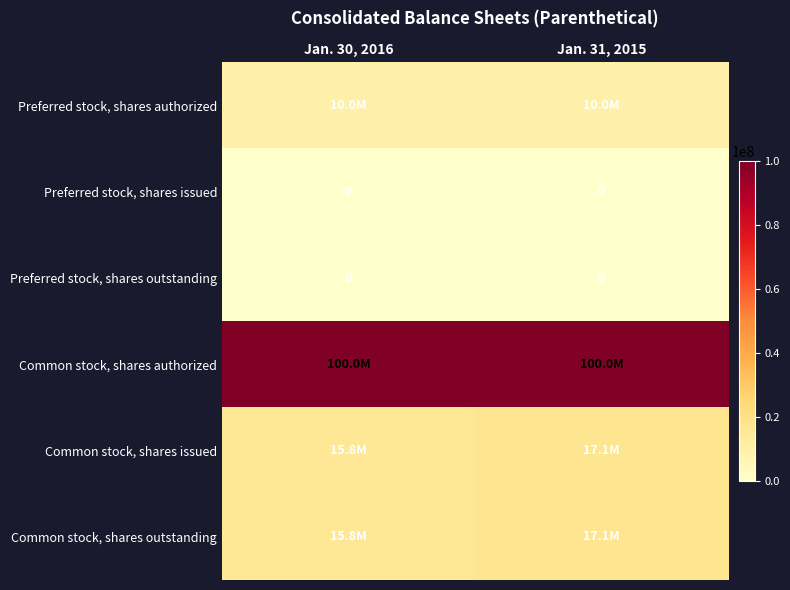

True or false: Preferred stock, shares issued has a value of 0 at Jan. 31, 2015.

True